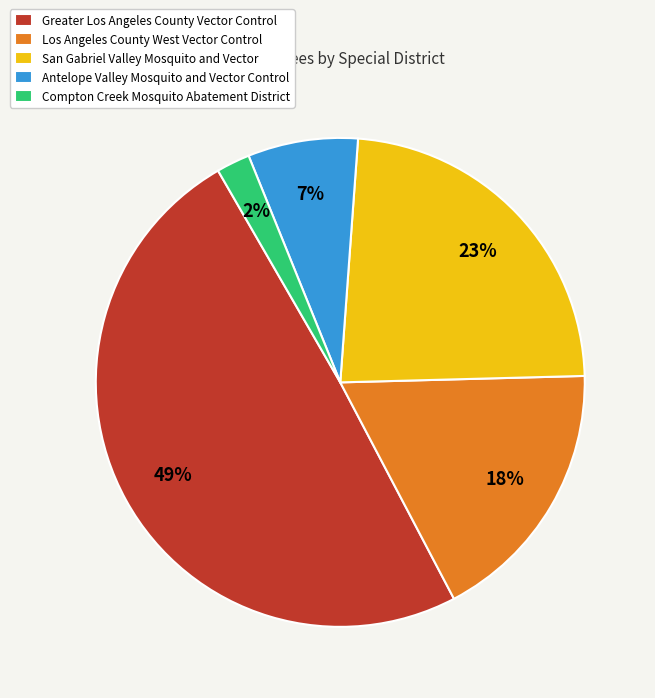

Count the number of slices in the pie.

5